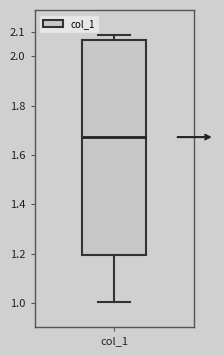

Transcribe this box plot: give where the median line is, the range the box spans, and where the two whiskers end, as read against the y-axis. The values are not printed on the chart, so give them approximately, as read against the axis.

median 1.67, box 1.20 to 2.06, whiskers 1.00 to 2.09